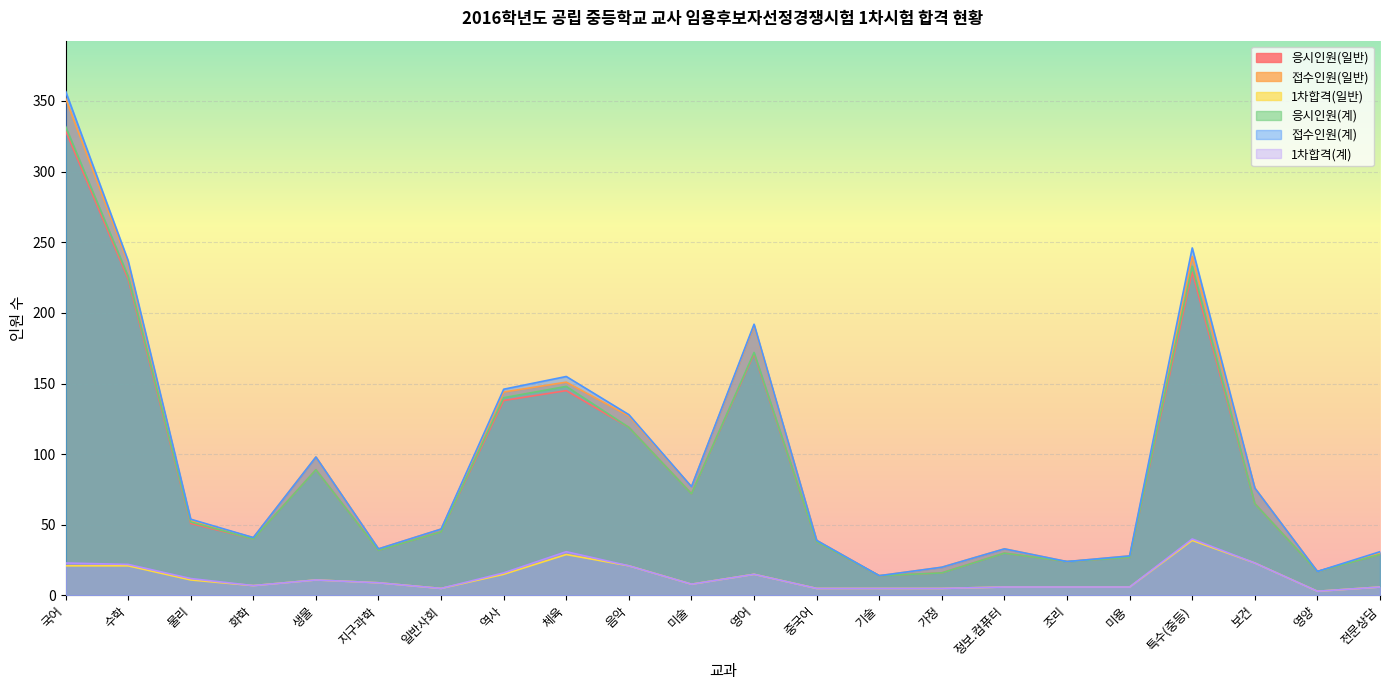

What is the average value of the 1차합격(계) series?

13